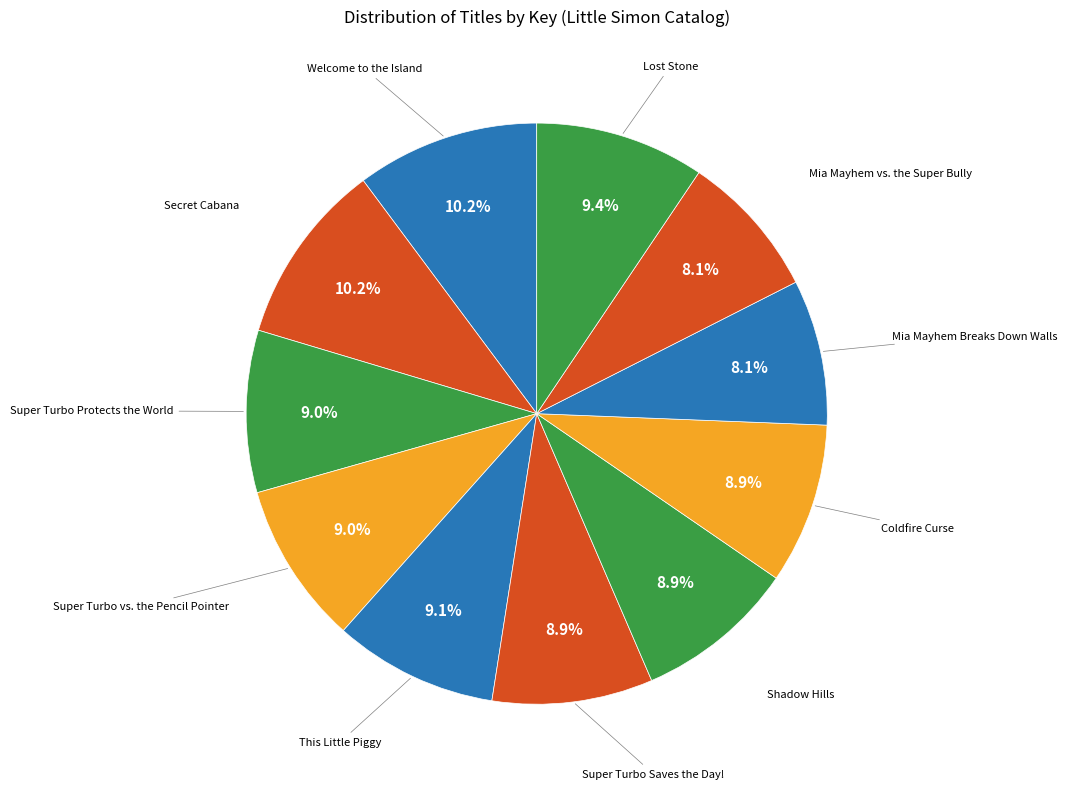

How many segments does this pie chart have?

11